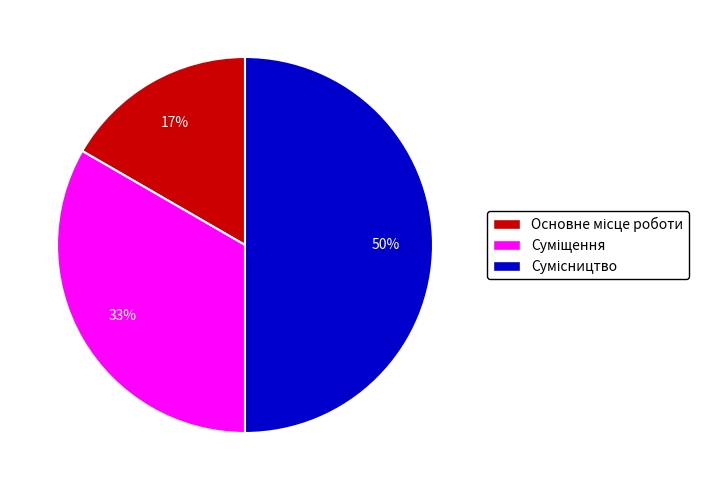

Count the number of slices in the pie.

3